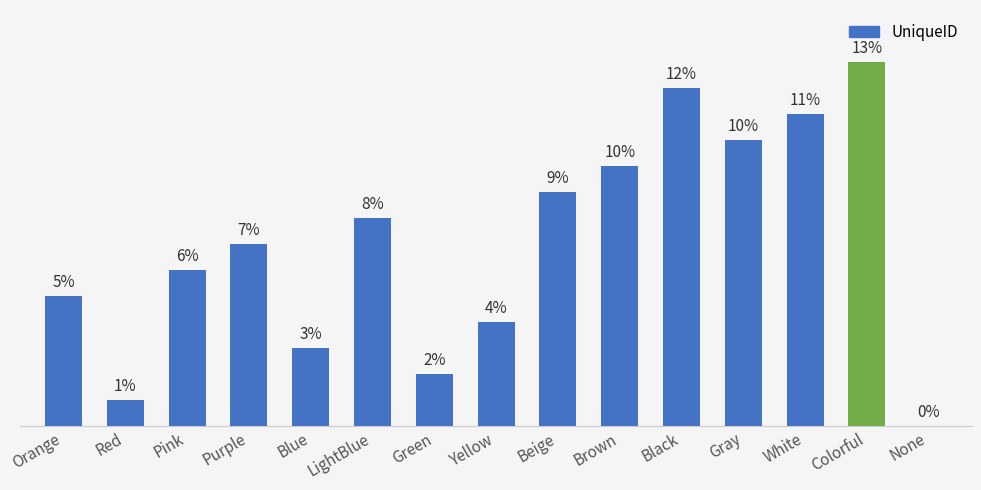

Between Red and Pink, which is larger?

Pink